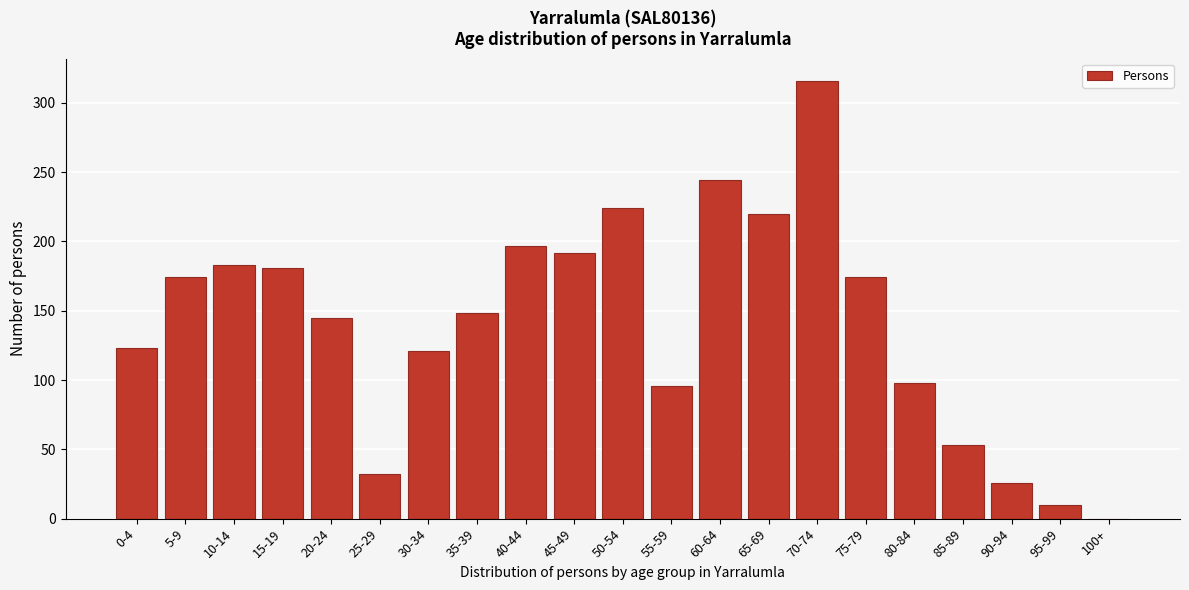

Reading left to right, list all the values displayed in this chart.

0-4=123	5-9=174	10-14=183	15-19=181	20-24=145	25-29=32	30-34=121	35-39=148	40-44=197	45-49=192	50-54=224	55-59=96	60-64=244	65-69=220	70-74=316	75-79=174	80-84=98	85-89=53	90-94=26	95-99=10	100+=0